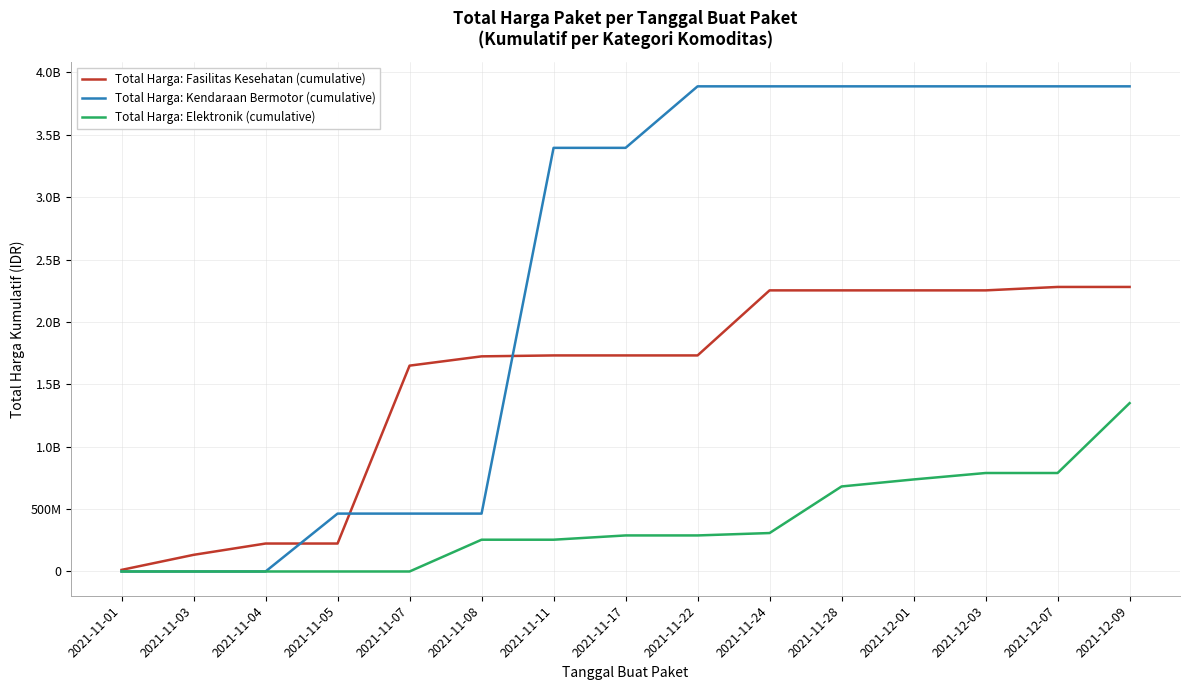

Is this an area chart (filled region under the line)?

No